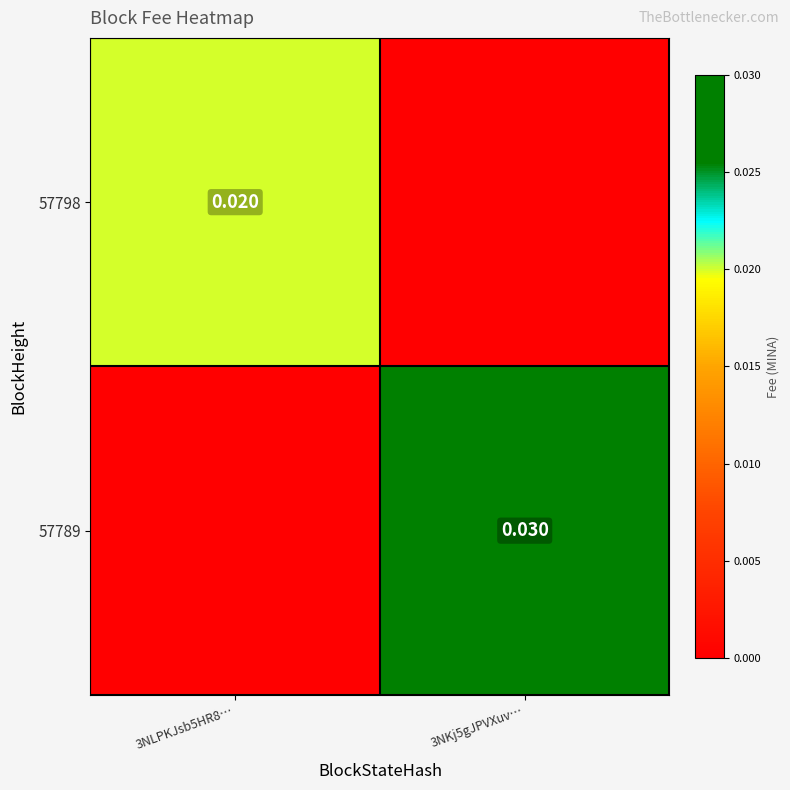

Which series has the largest total across all categories?

57789